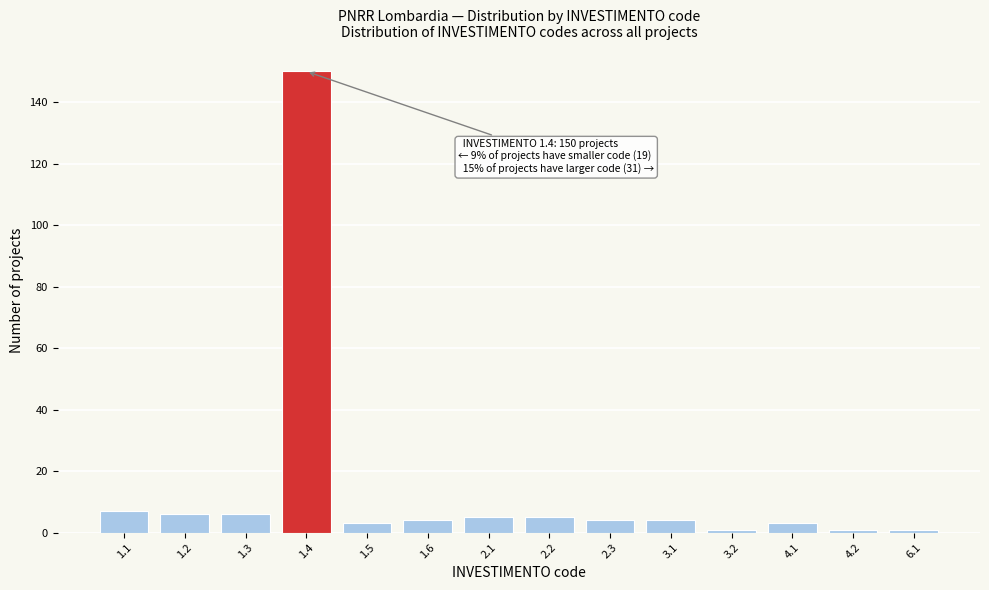

Reading left to right, transcribe all the data shown in this chart.

1.1=7	1.2=6	1.3=6	1.4=150	1.5=3	1.6=4	2.1=5	2.2=5	2.3=4	3.1=4	3.2=1	4.1=3	4.2=1	6.1=1